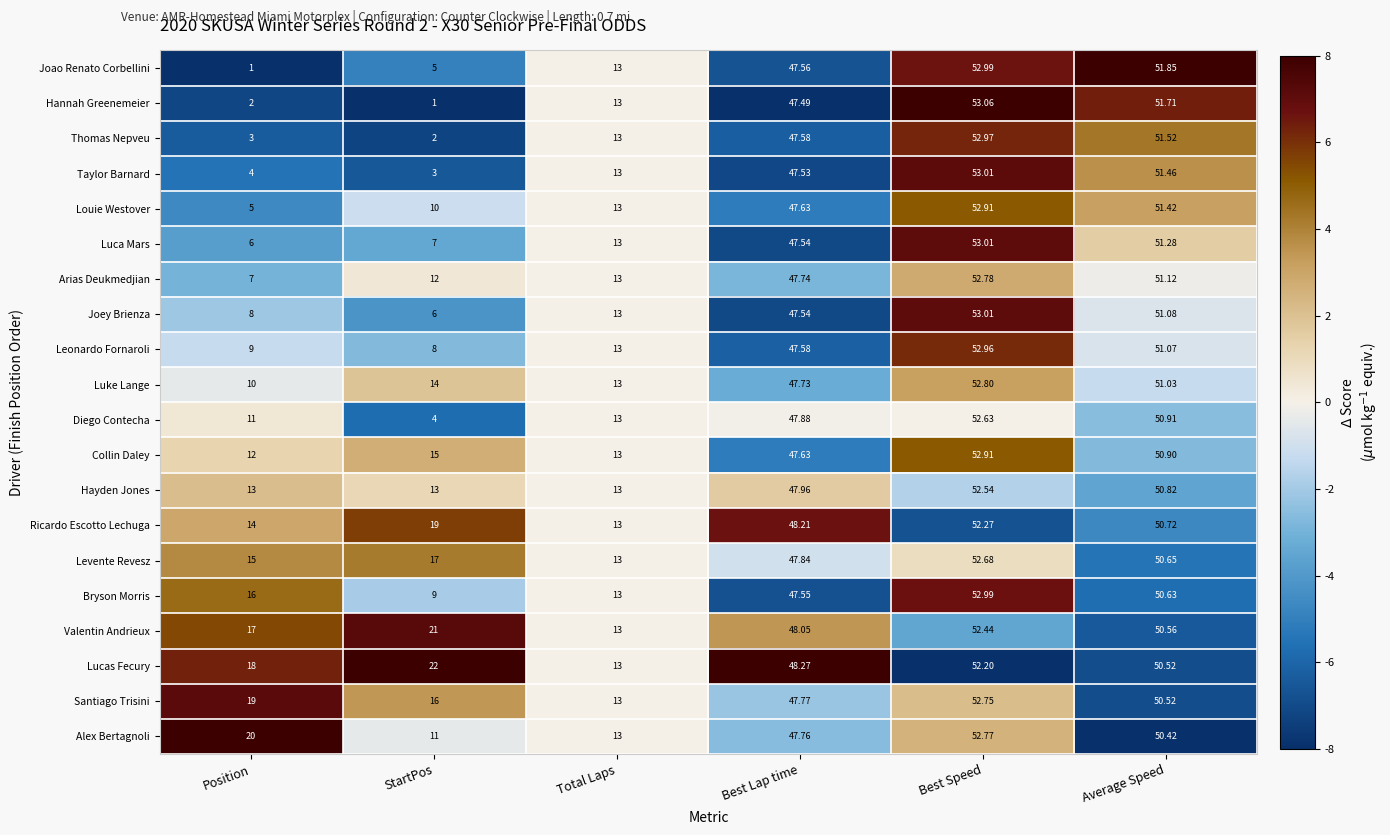

Which series has the largest range (max minus min)?

Hannah Greenemeier